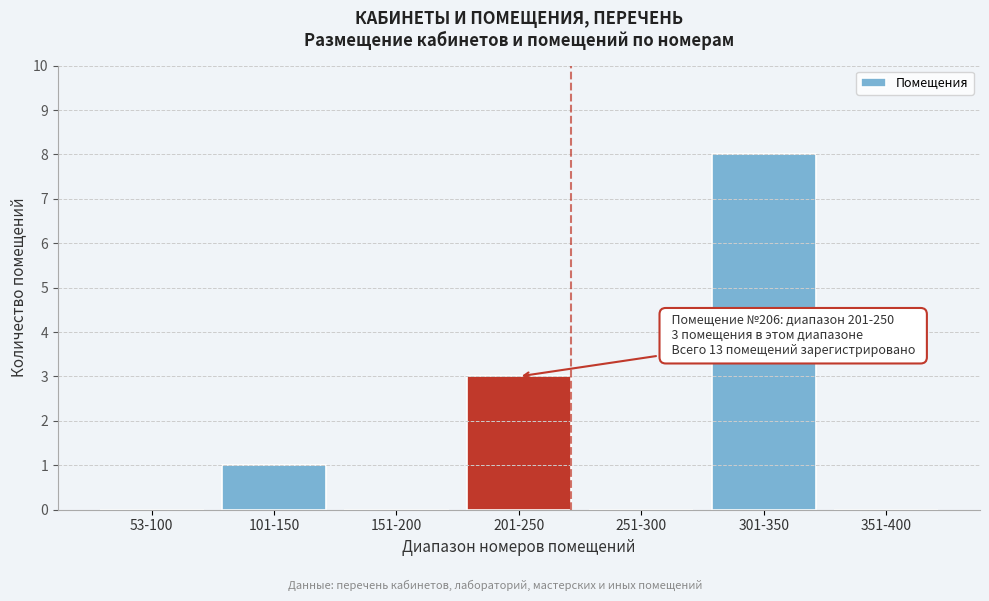

Reading right to left, what are all the values shown in this chart?

351-400=0	301-350=8	251-300=0	201-250=3	151-200=0	101-150=1	53-100=0